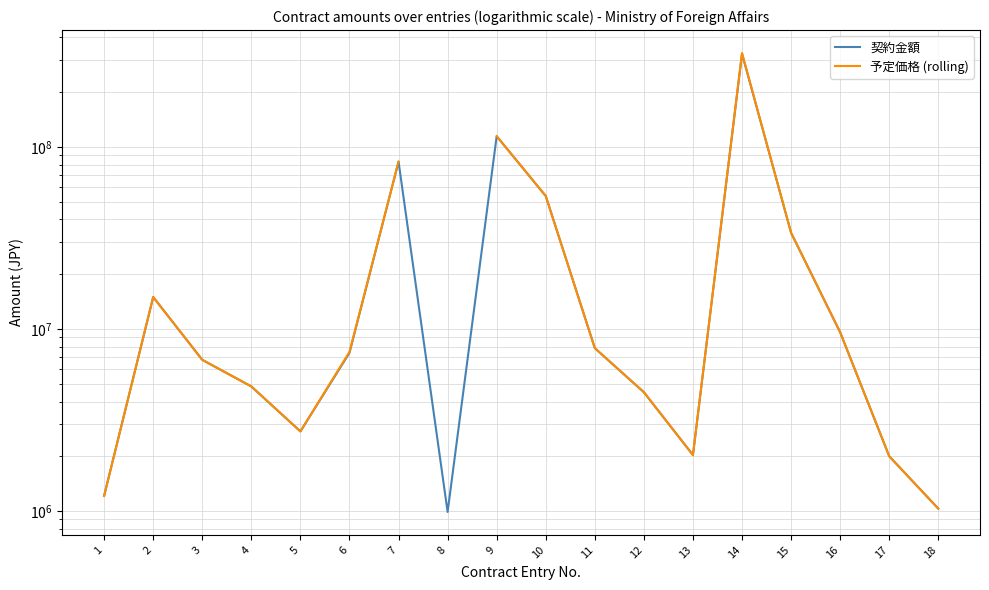

What is the difference between the 契約金額 values at 3 and 17?

4775560.0